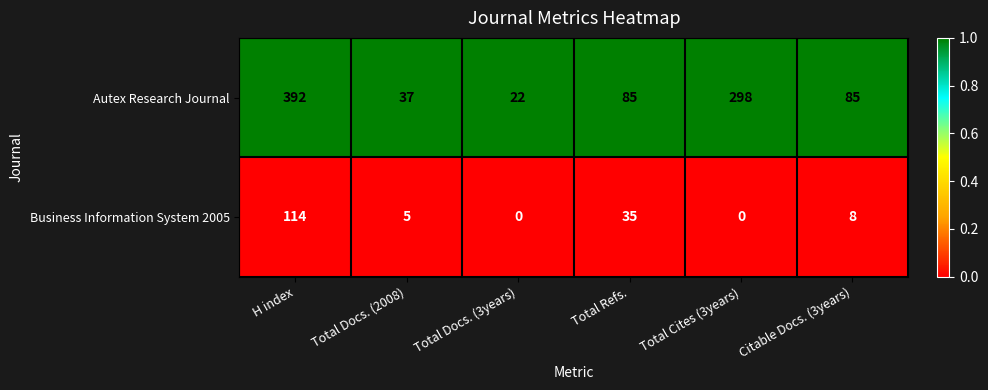

Reading left to right, extract all data points from this chart.

Autex Research Journal: 392	37	22	85	298	85
Business Information System 2005: 114	5	0	35	0	8